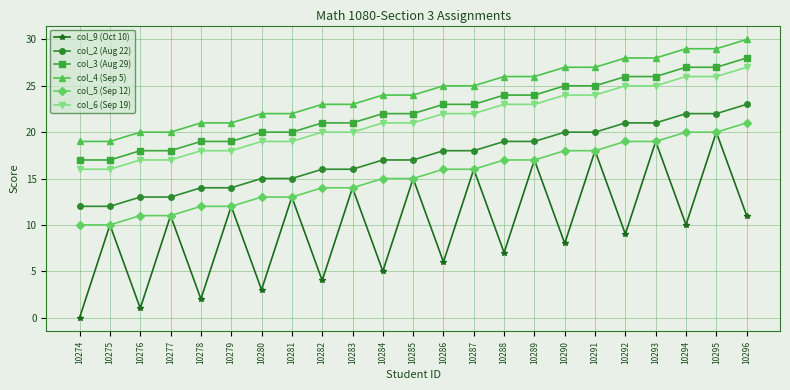

What are all the series names shown in the legend?

col_9 (Oct 10), col_2 (Aug 22), col_3 (Aug 29), col_4 (Sep 5), col_5 (Sep 12), col_6 (Sep 19)